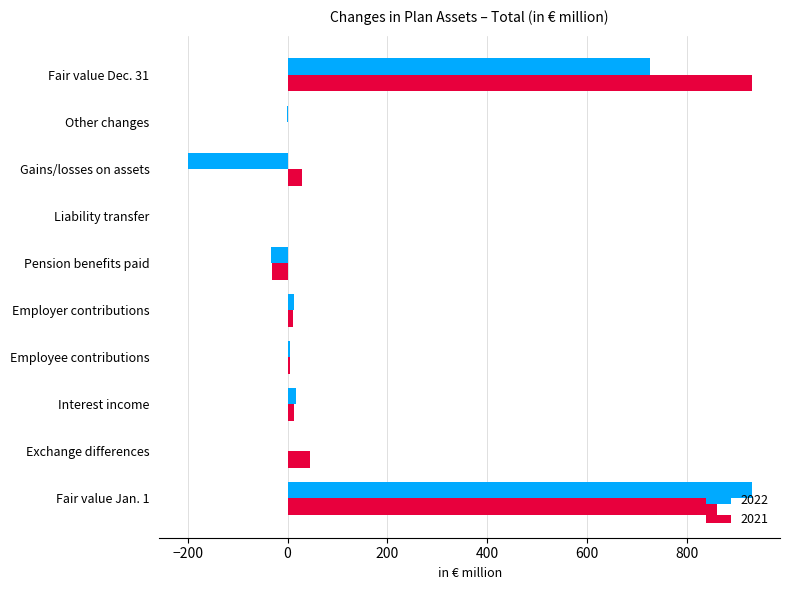

What is the sum of all 2021 values?

1859.2